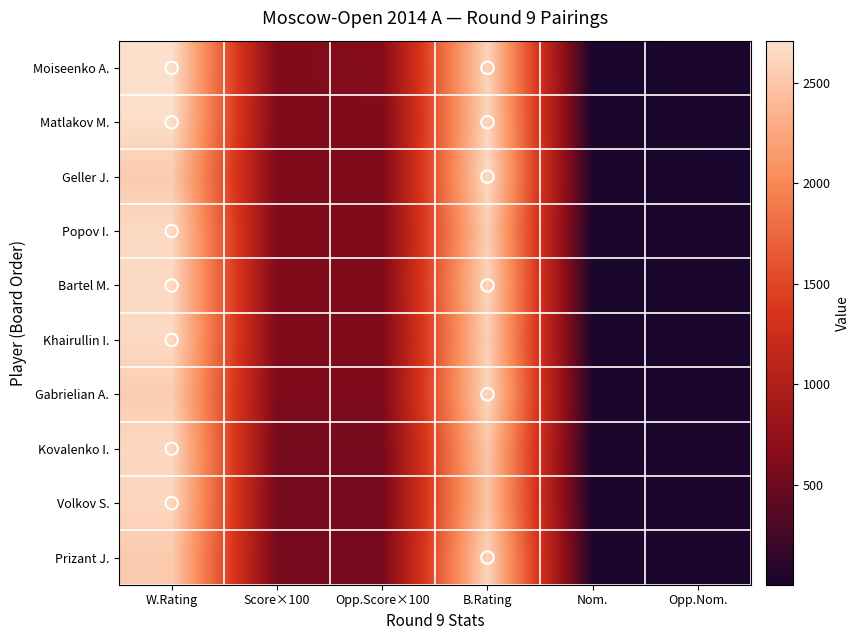

How many data points does each series have?

6